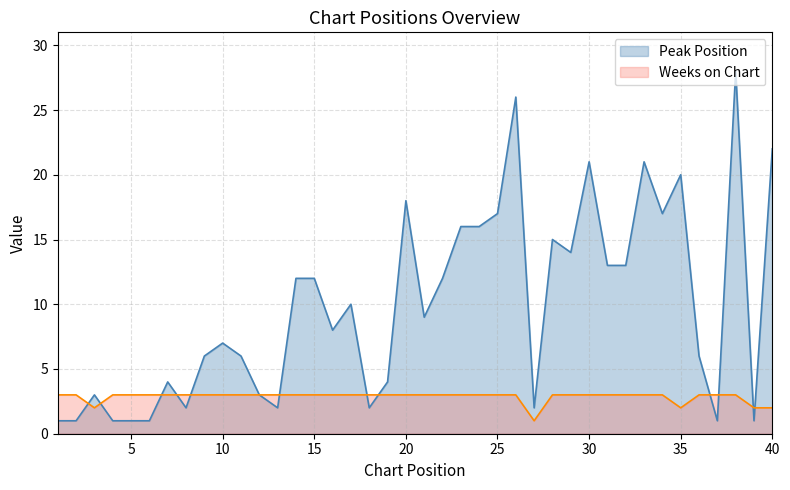

Rank the categories by Weeks on Chart value from lowest to highest.

27, 3, 35, 39, 40, 1, 2, 4, 5, 6, 7, 8, 9, 10, 11, 12, 13, 14, 15, 16, 17, 18, 19, 20, 21, 22, 23, 24, 25, 26, 28, 29, 30, 31, 32, 33, 34, 36, 37, 38